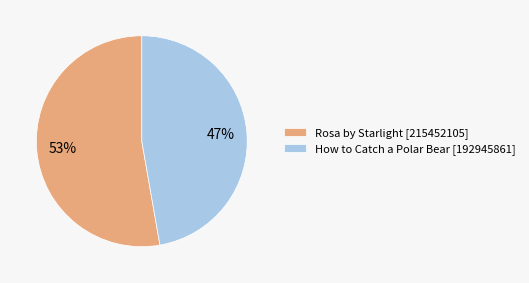

To the nearest percent, what percentage of the pie is How to Catch a Polar Bear [192945861]?

47%